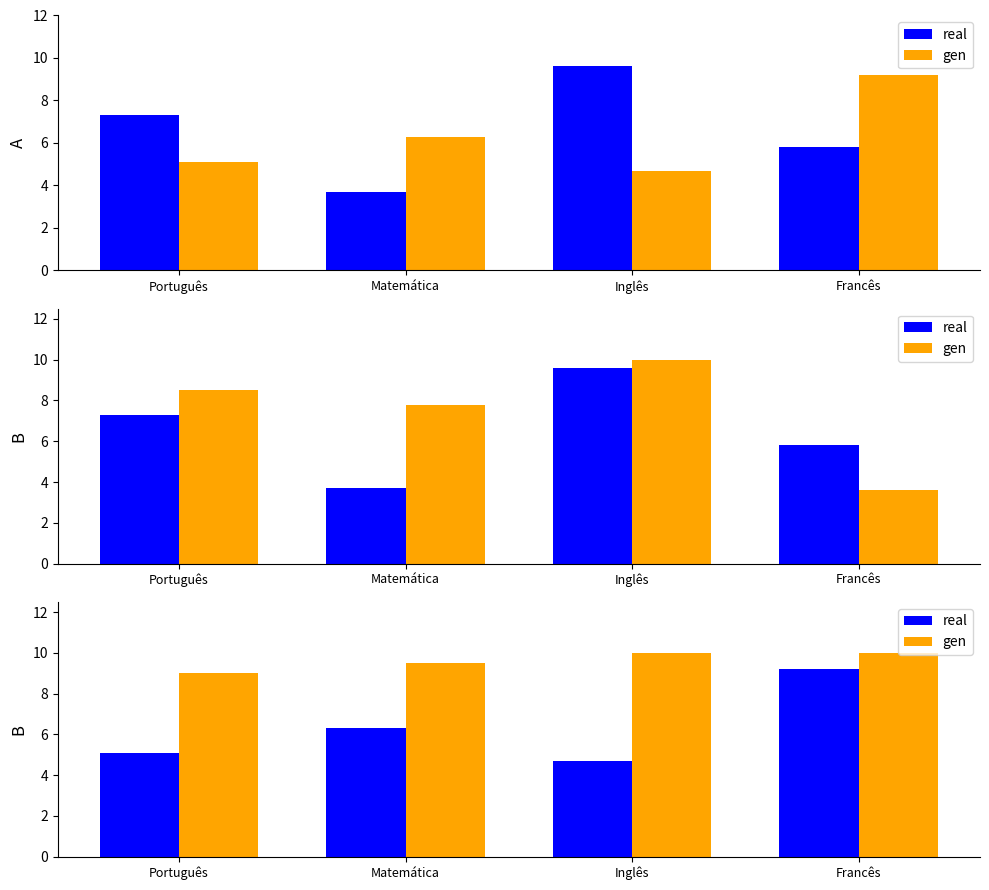

Rank the series by their maximum value, from lowest to highest.

real, gen